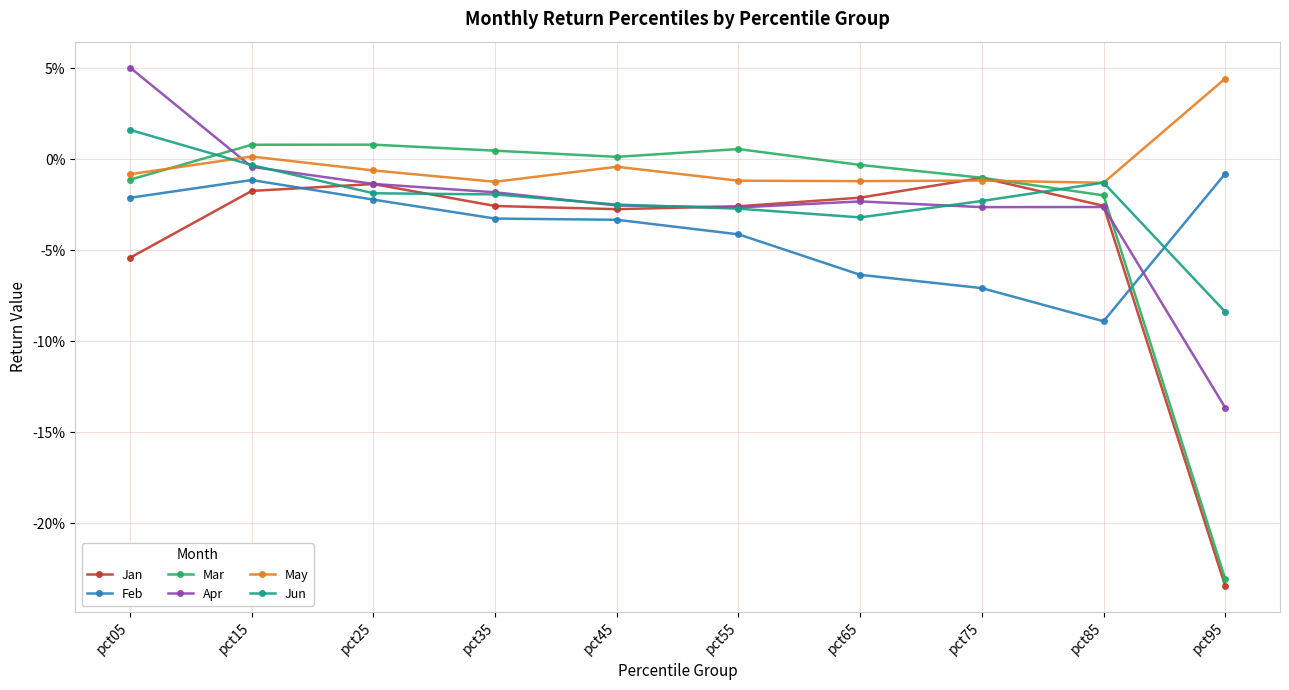

What is the spread (max minus min) of values at pct85?

0.1